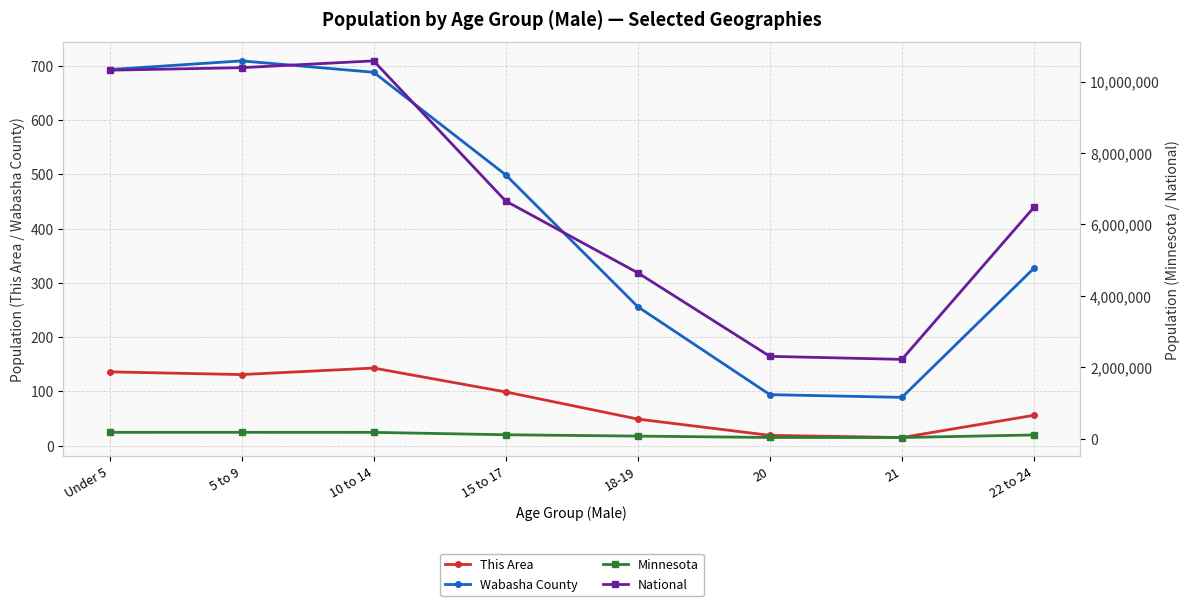

True or false: Minnesota and This Area cross at least once.

False